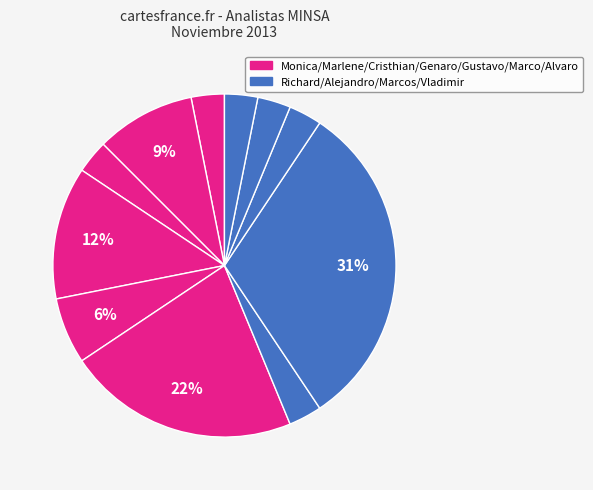

How many segments does this pie chart have?

11